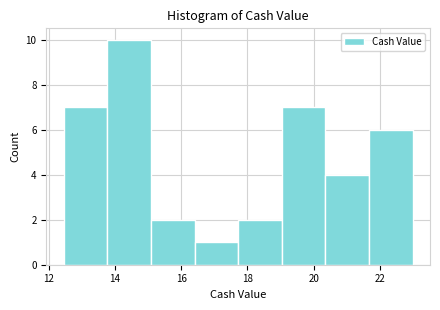

Reading left to right, list every bar in this chart as the range it spans on the x-axis followed by its height. Neither the bar edges nor the heights are printed on the chart, so give them approximately, as read against the axes.

12.4 to 13.8: 7
13.8 to 15.0: 10
15.0 to 16.4: 2
16.4 to 17.8: 1
17.8 to 19.0: 2
19.0 to 20.4: 7
20.4 to 21.6: 4
21.6 to 23.0: 6